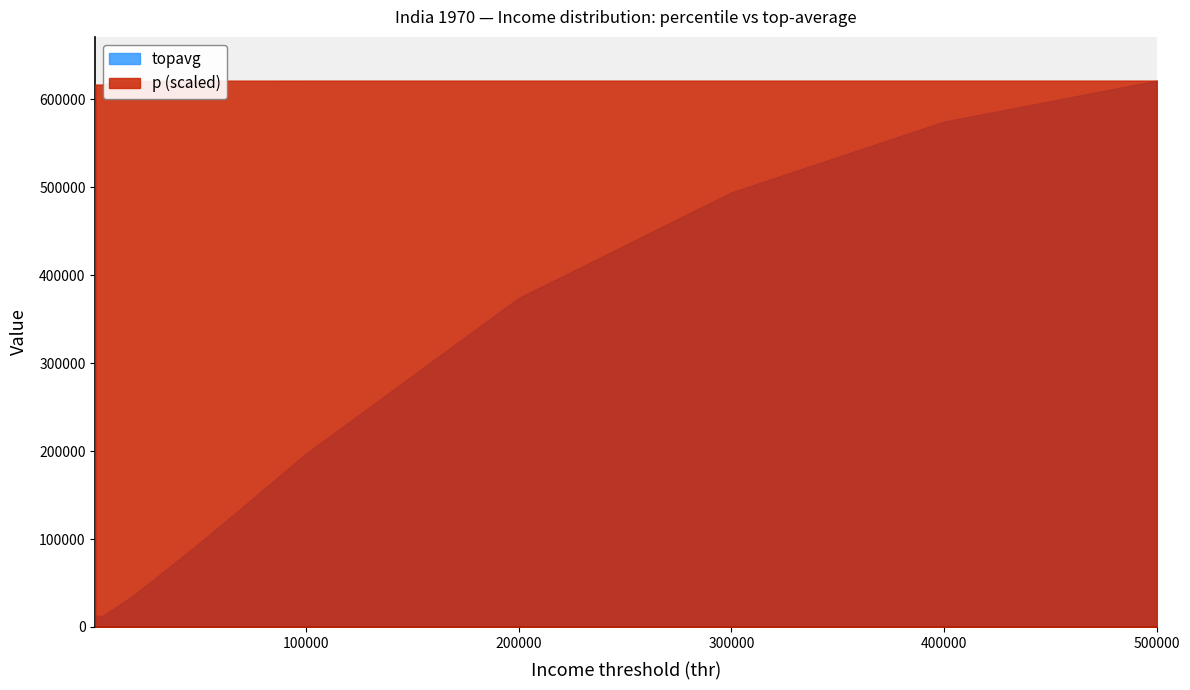

True or false: topavg has more than 0 points higher than both neighbors.

False